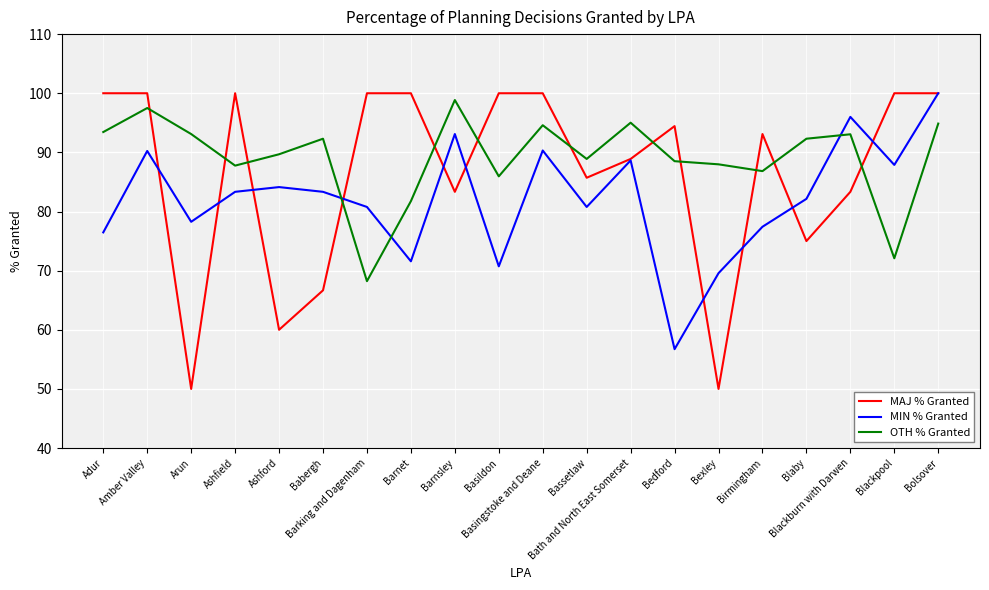

Rank the series by their average value, from highest to lowest.

OTH % Granted, MAJ % Granted, MIN % Granted